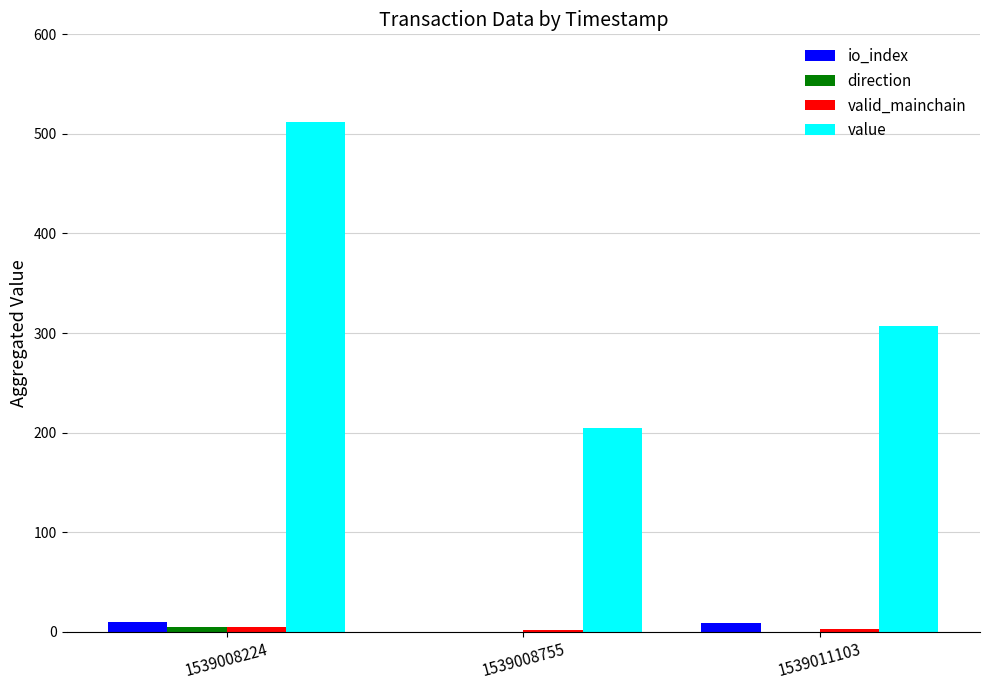

Is it true that value equals 122.5 at 1539011103?

False